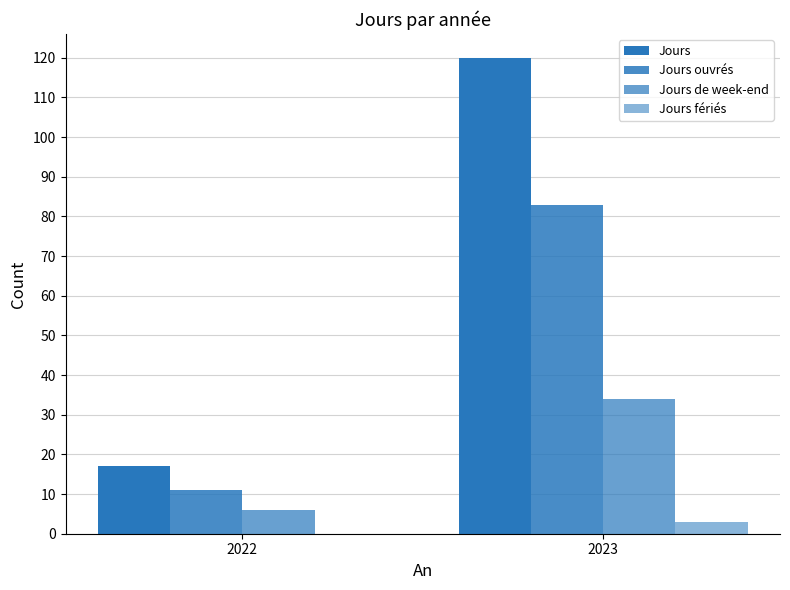

How many data points does each series have?

2